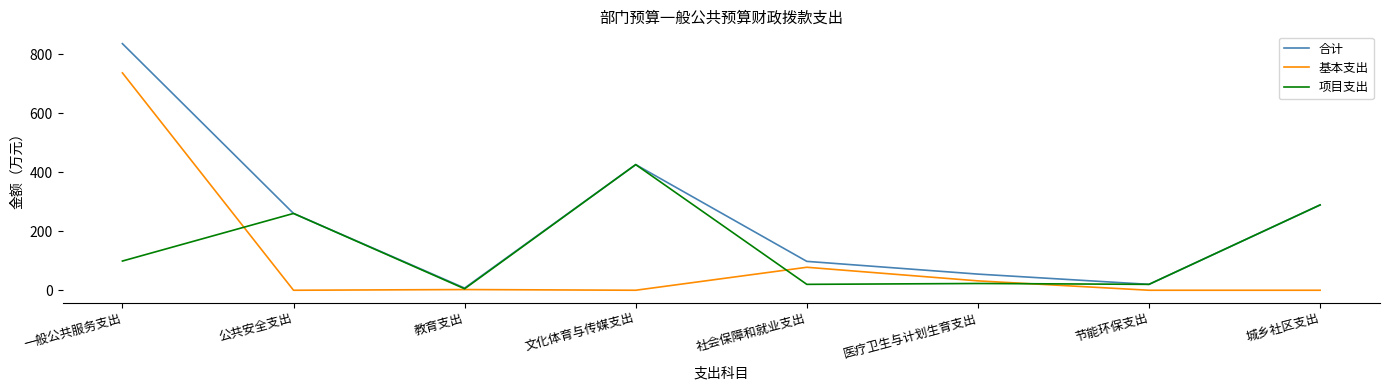

True or false: 项目支出 has more than 1 interior local peaks.

True